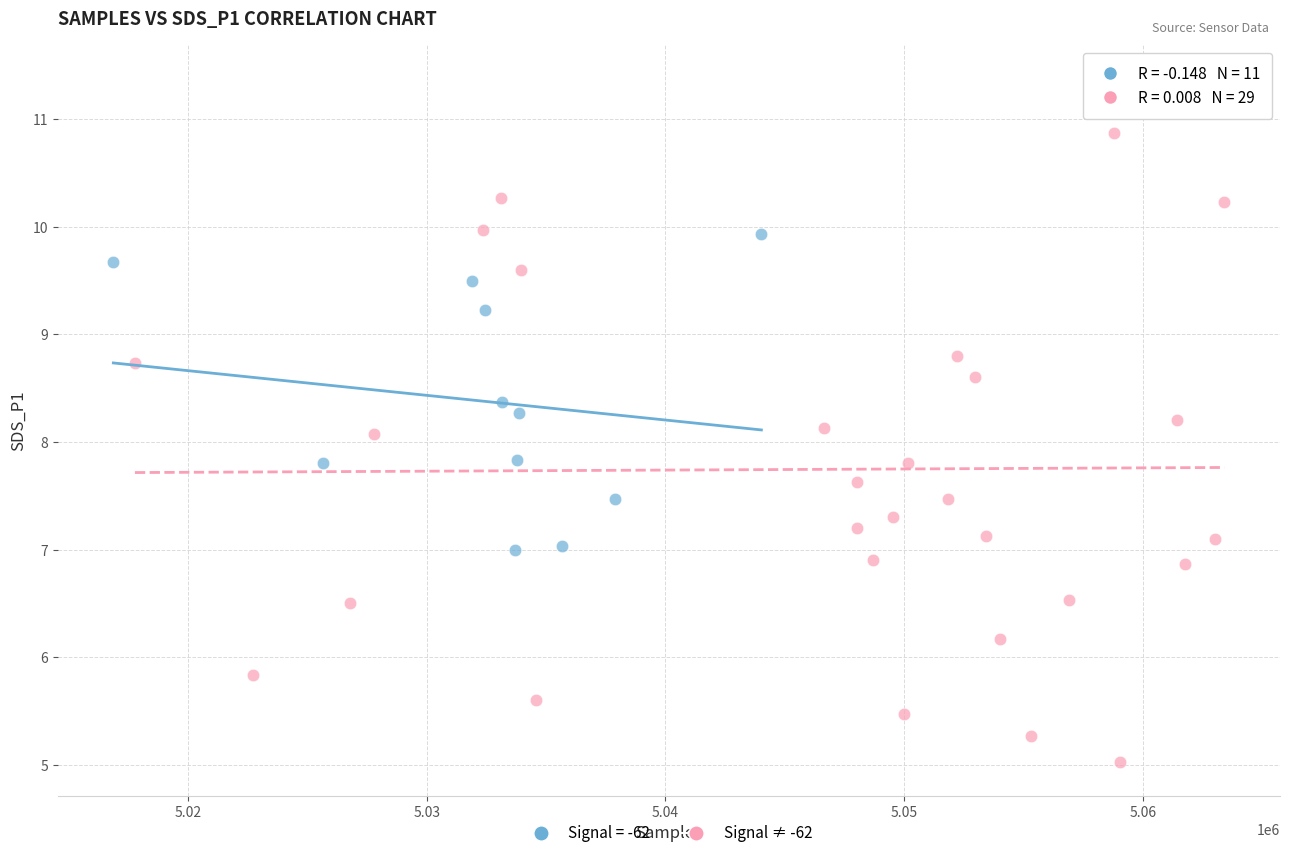

Which series contains the highest Y value?

Signal ≠ -62